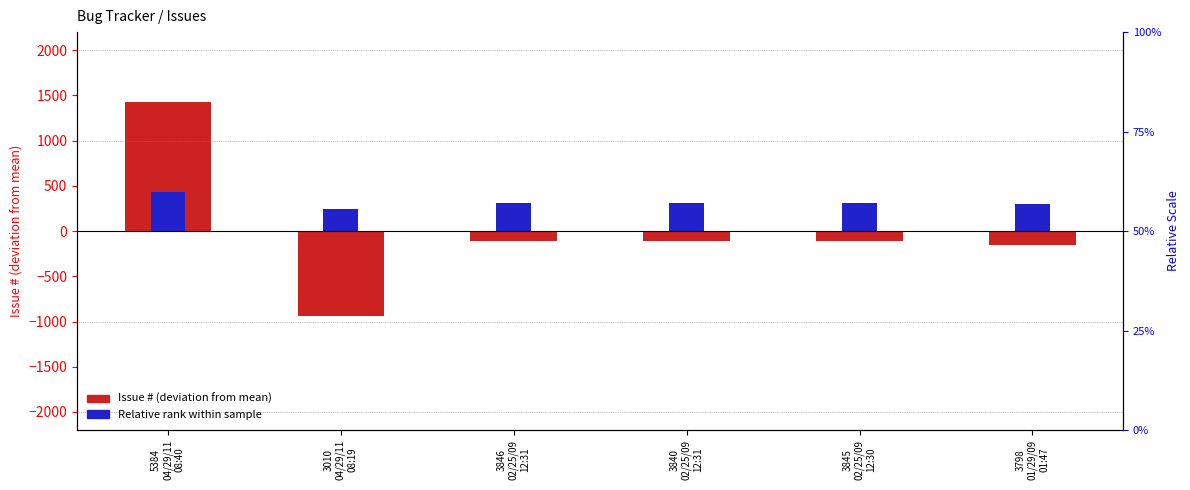

Where does the Issue # (centered) series first go above -108?

5384
04/29/11
08:40